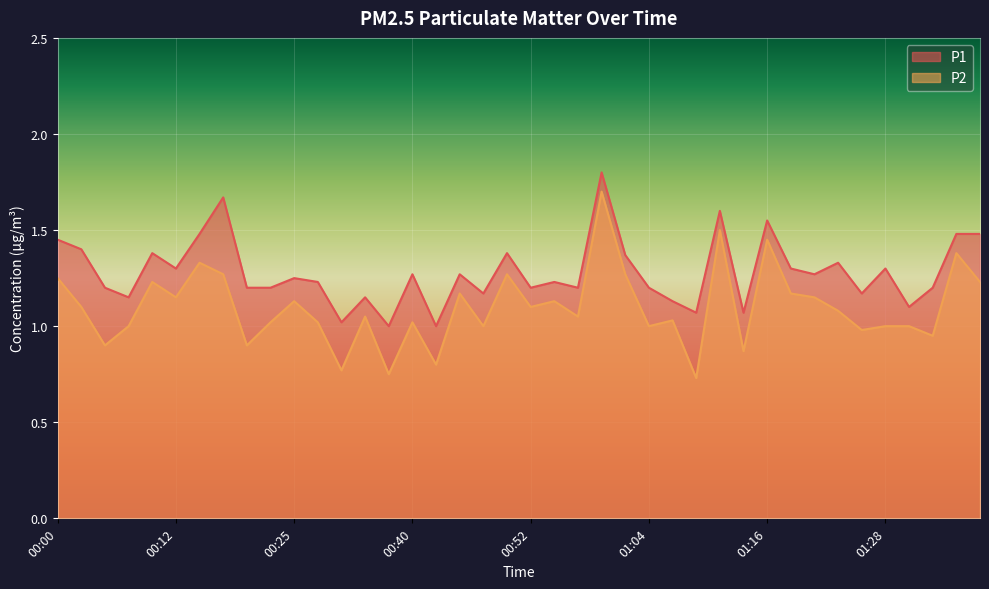

What is the difference between the second highest and second lowest values in the P1 series?

0.7